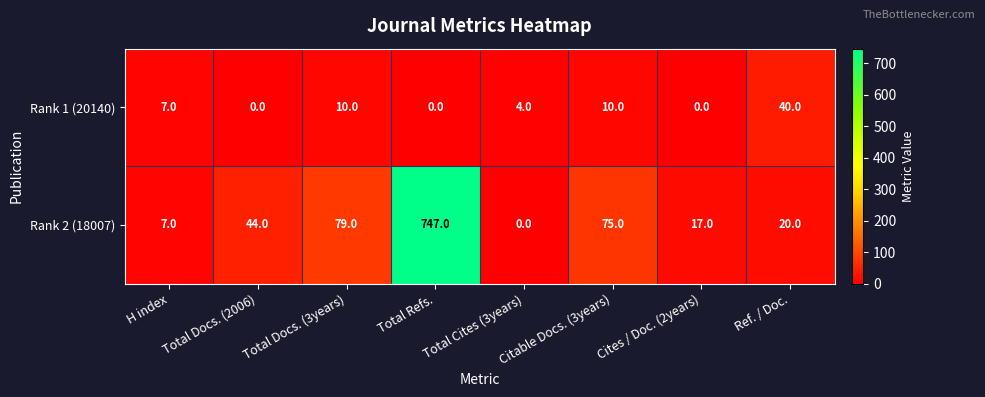

Count the number of categories in the chart.

8